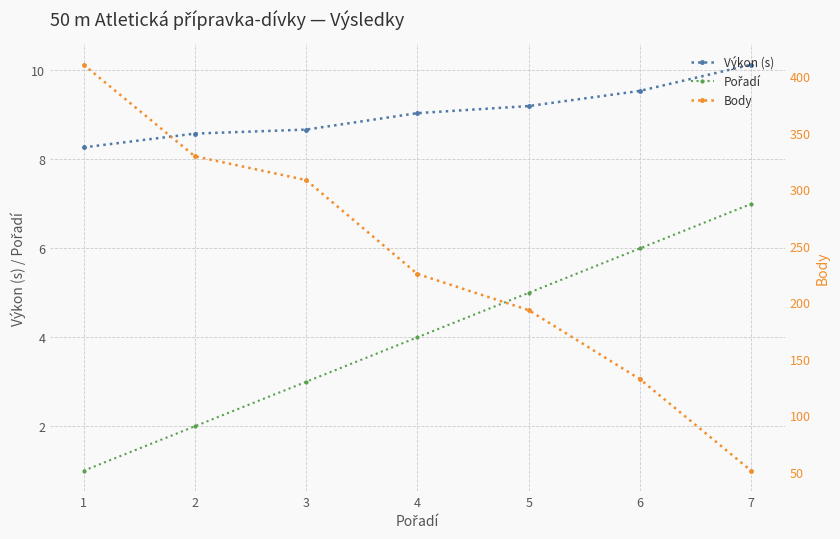

Is it true that Pořadí equals 7.0 at 7?

True